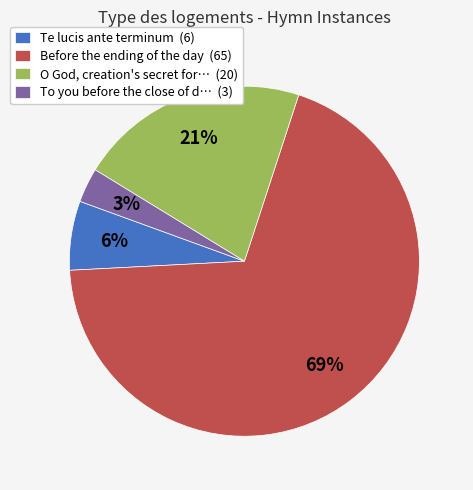

Is it true that O God, creation's secret for… (20) is 28% of the pie?

False